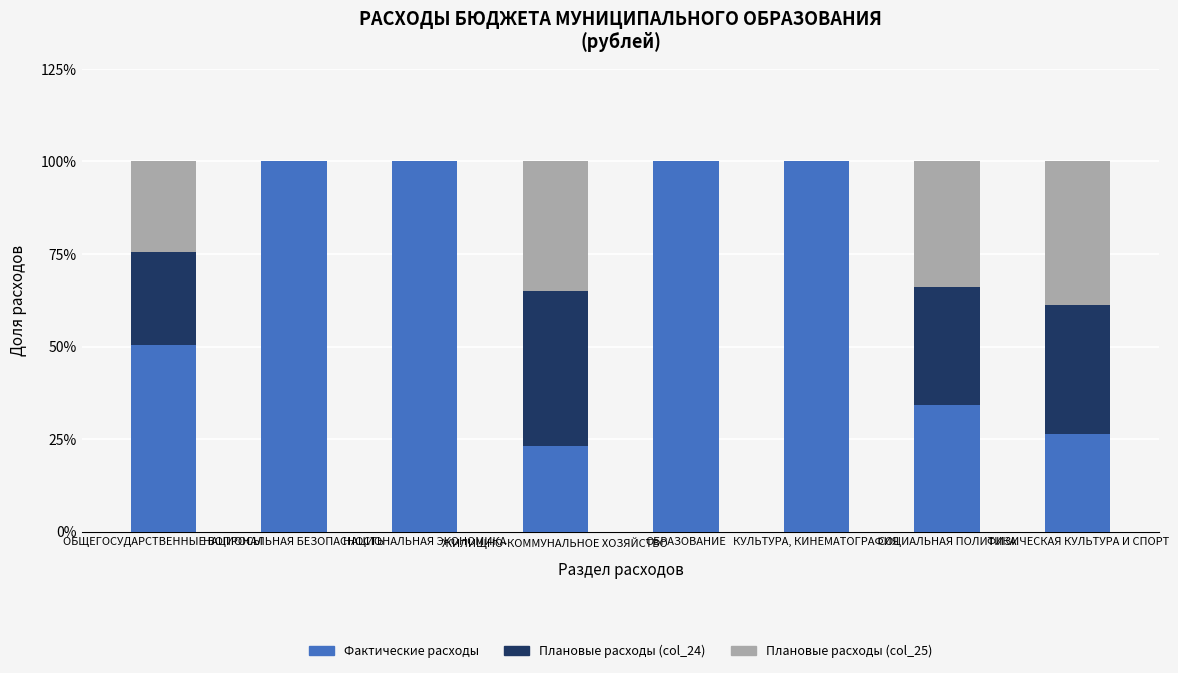

What is the highest value of the Фактические расходы series?

100.0